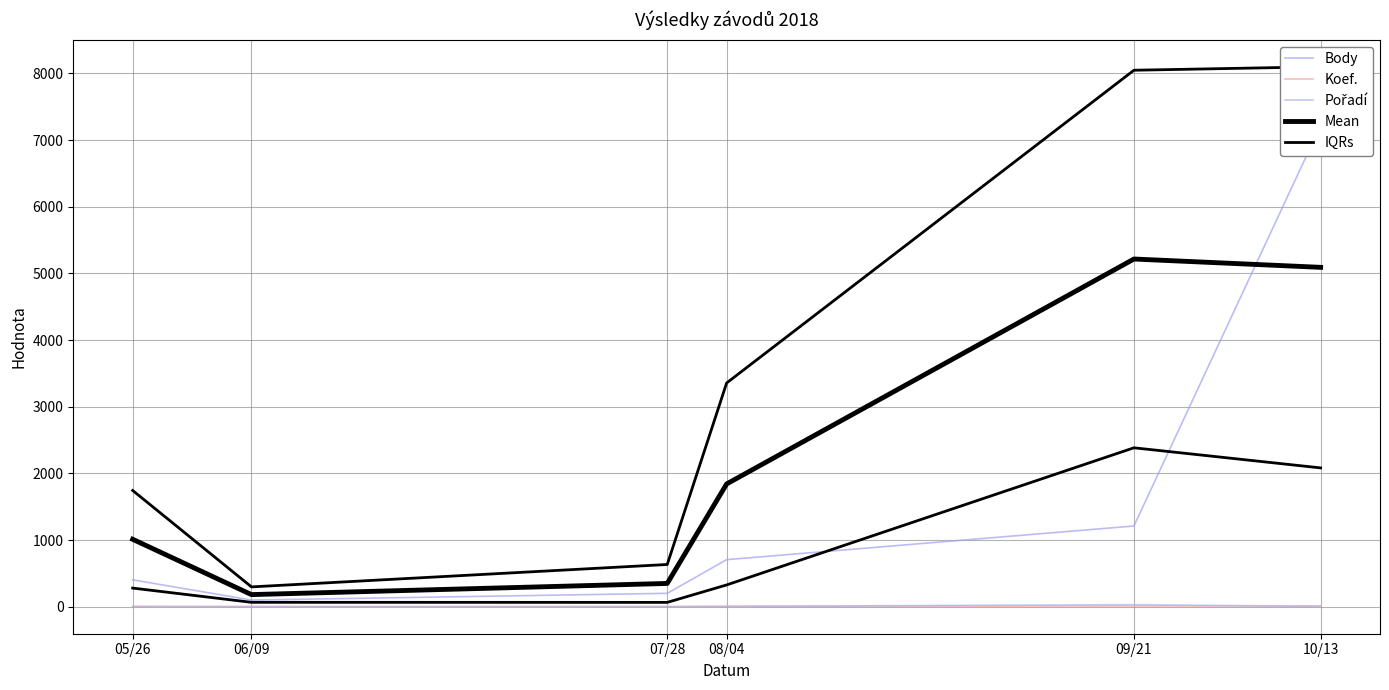

How many times do Mean and Body cross each other?

1